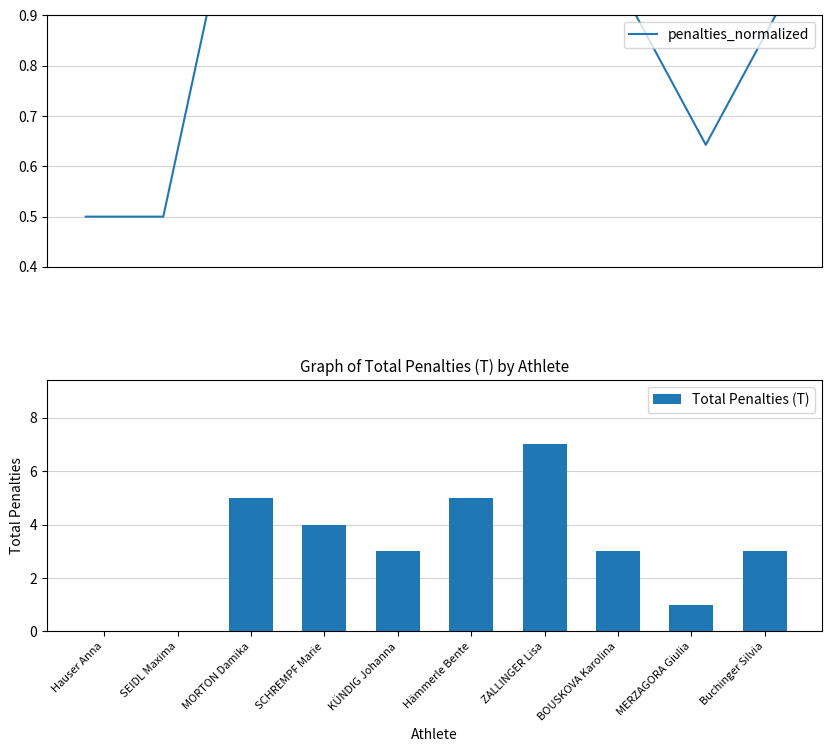

What is the difference between the second highest and minimum values in the Total Penalties (T) series?

5.0